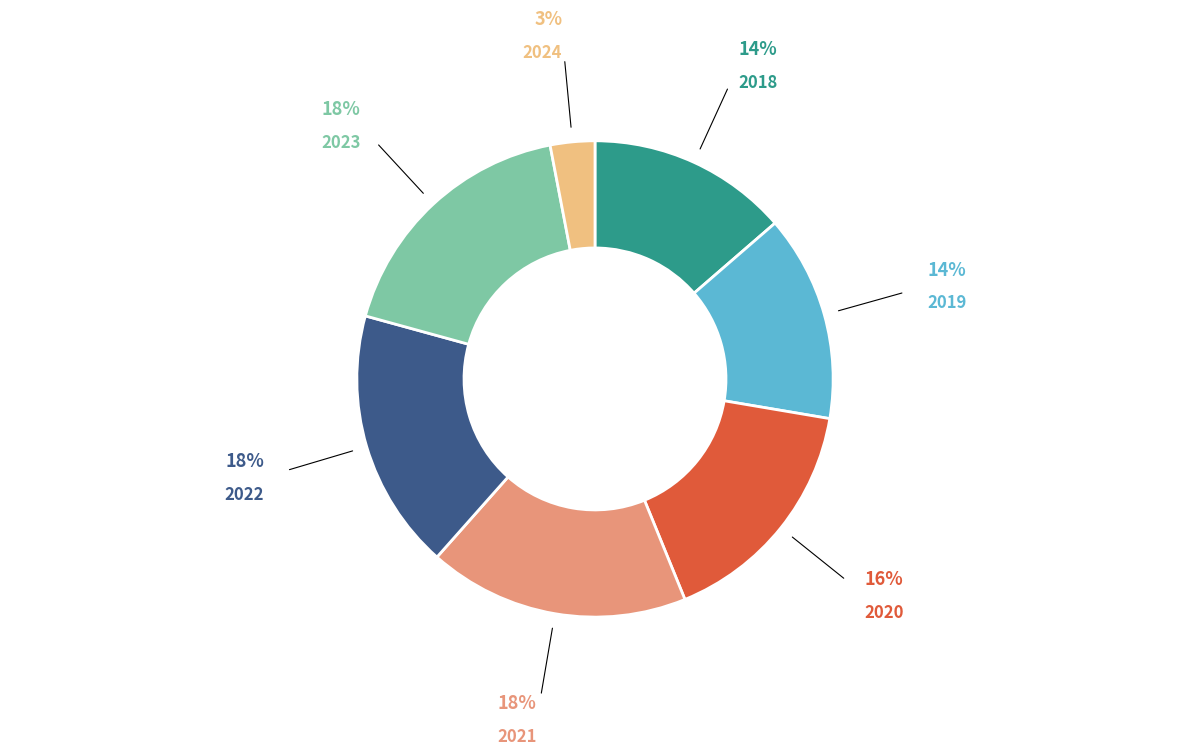

Which slice is the smallest?

2024